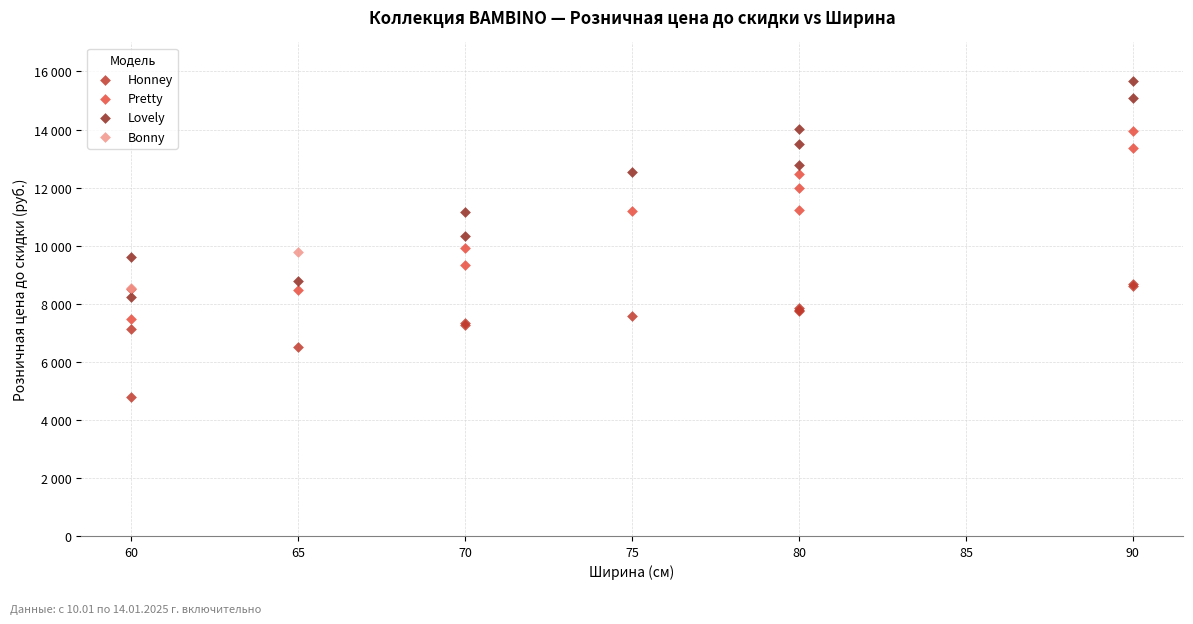

Which series contains the highest Y value?

Lovely